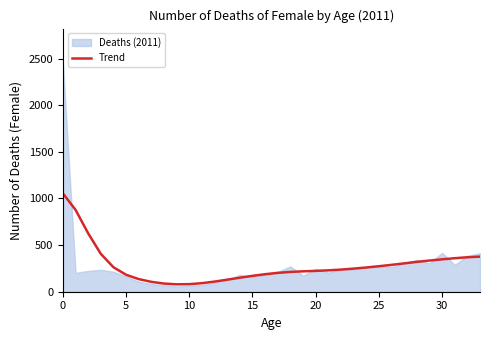

What is the lowest value of the Trend series?

79.4